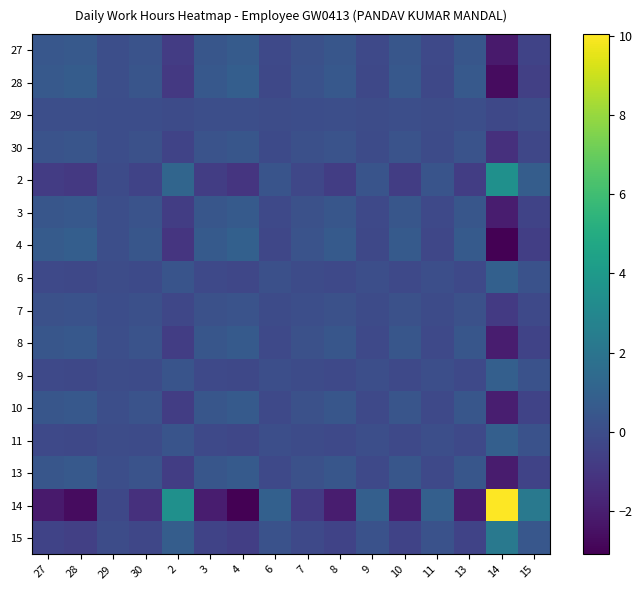

List the series in order of their peak value, lowest first.

29, 7, 30, 10, 3, 8, 13, 27, 28, 9, 11, 6, 4, 15, 2, 14